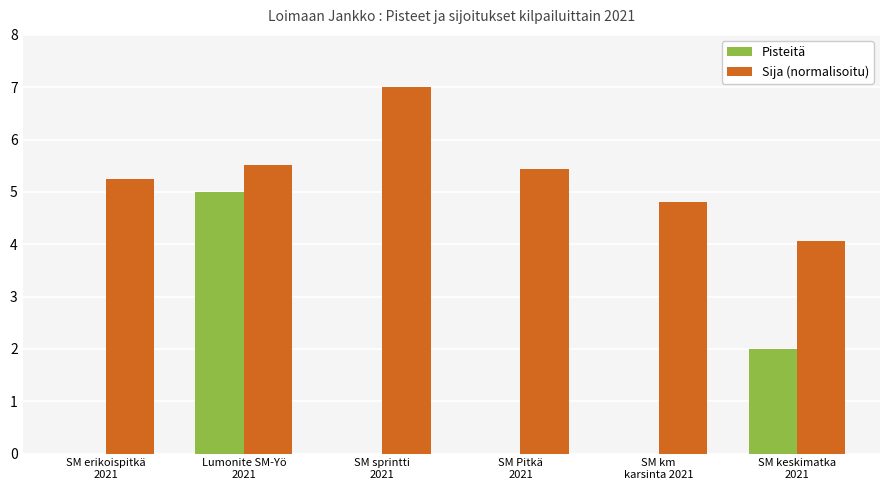

What is the sum of all Sija (normalisoitu) values?

32.1